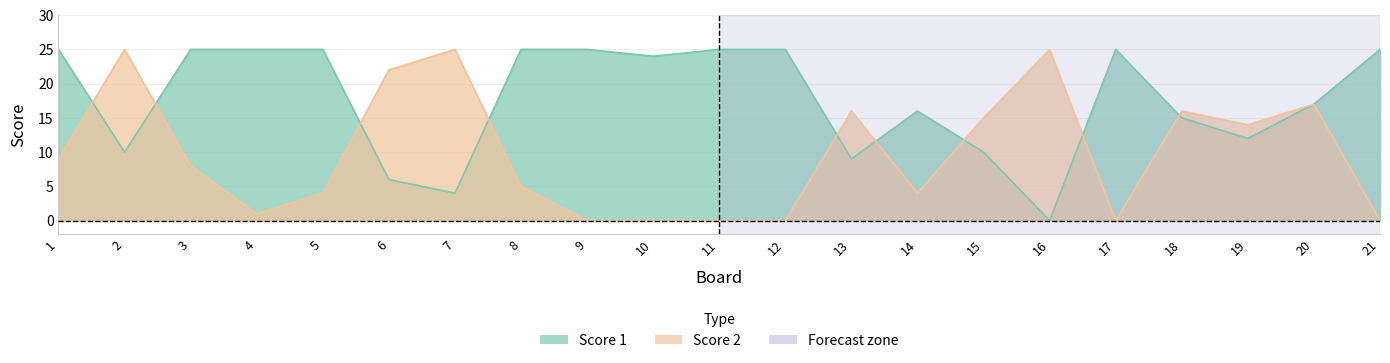

What is the sum of all Score 1 values?

373